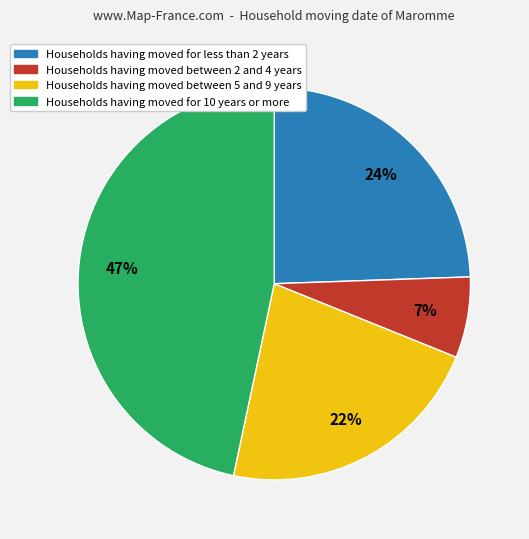

Does any single category account for the majority?

No